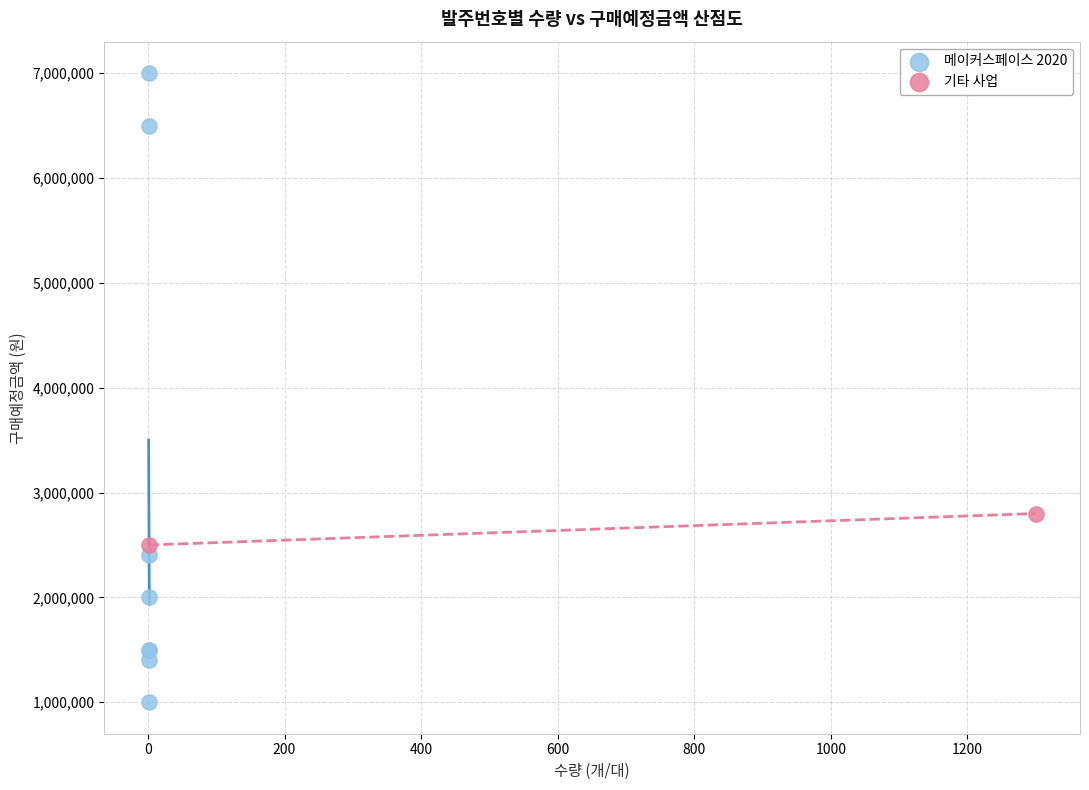

Which series contains the highest Y value?

메이커스페이스 2020